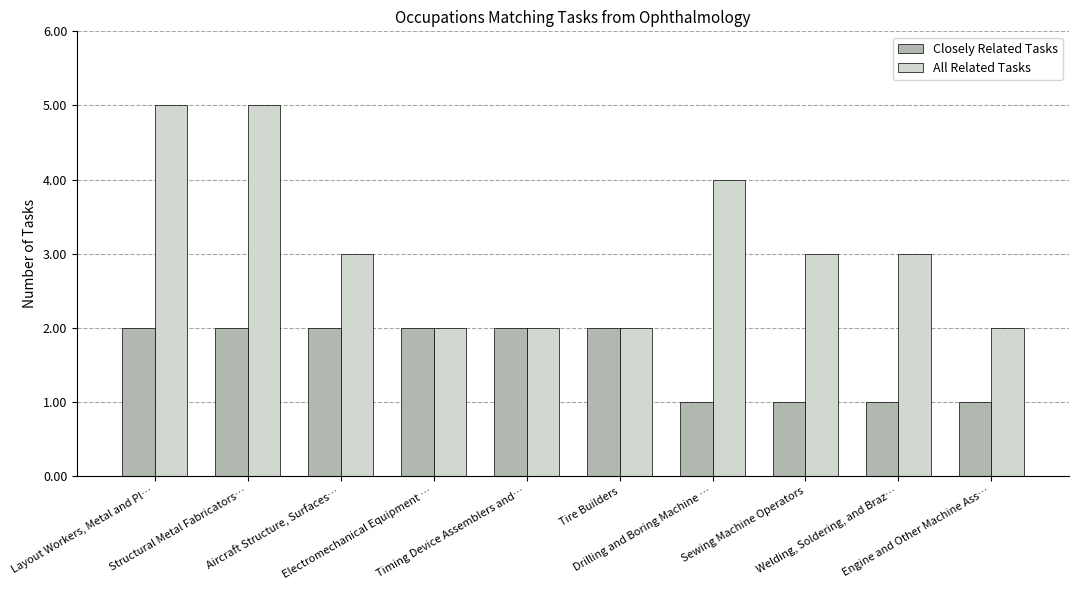

Which series has the largest total across all categories?

All Related Tasks